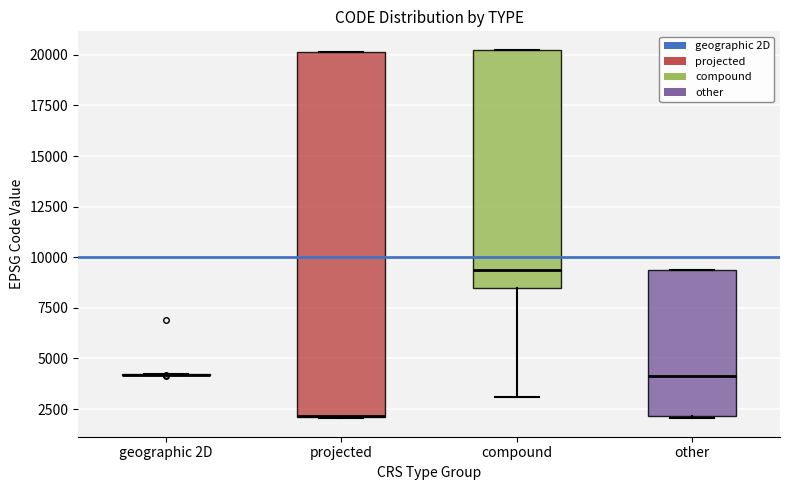

Reading left to right, read every box against the y-axis: the position of its median line, the range the box covers, and the ends of its whiskers. The values are not printed on the chart, so give them approximately, as read against the axis.

geographic 2D: box collapsed to a line at 4000, whiskers 4000 to 4000
projected: median 2000 (drawn on the box's lower edge), box 2000 to 20000, whiskers 2000 to 20000
compound: median 9500, box 8500 to 20000, whiskers 3000 to 20500
other: median 4000, box 2000 to 9500, whiskers 2000 to 9500